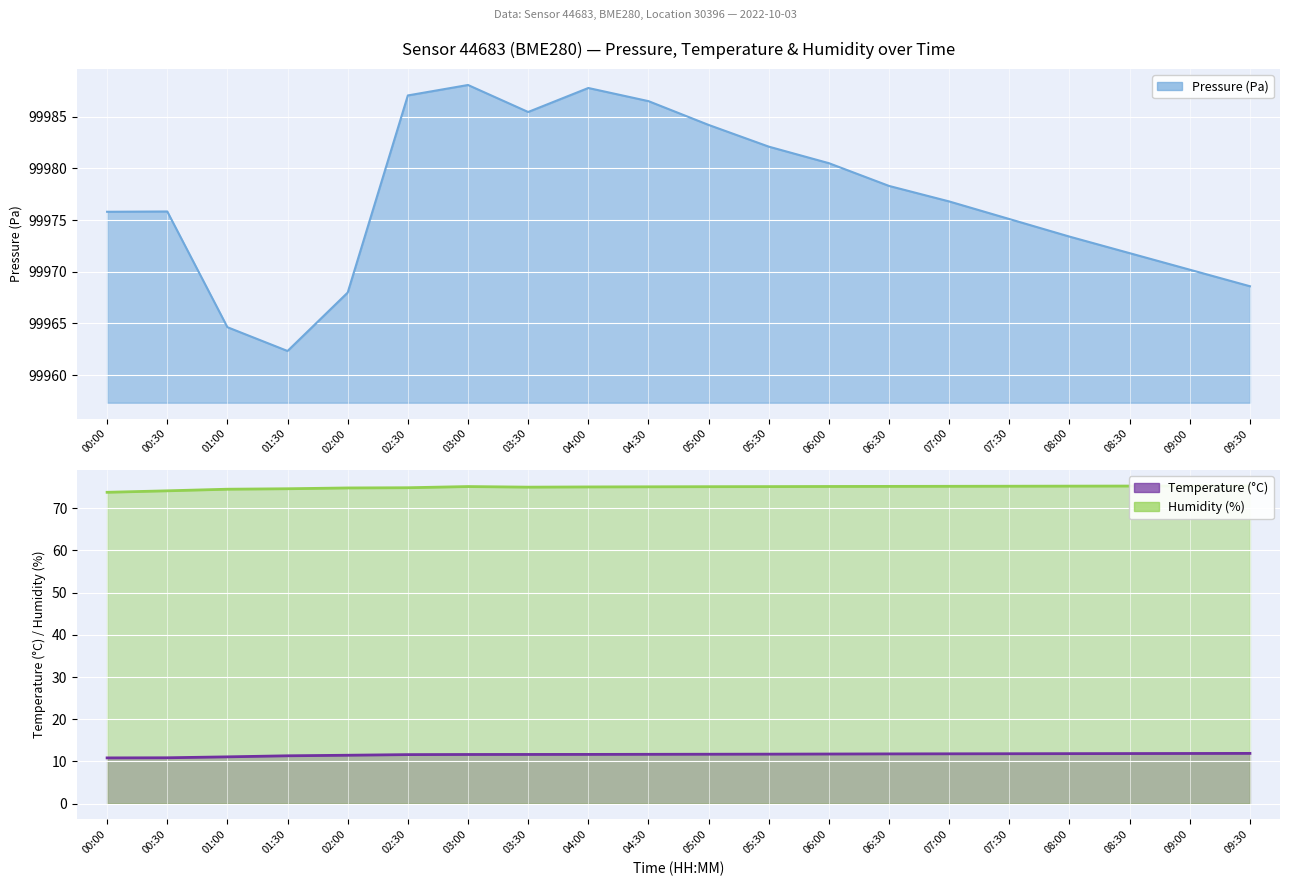

True or false: Humidity (%) has more than 1 interior local peaks.

False